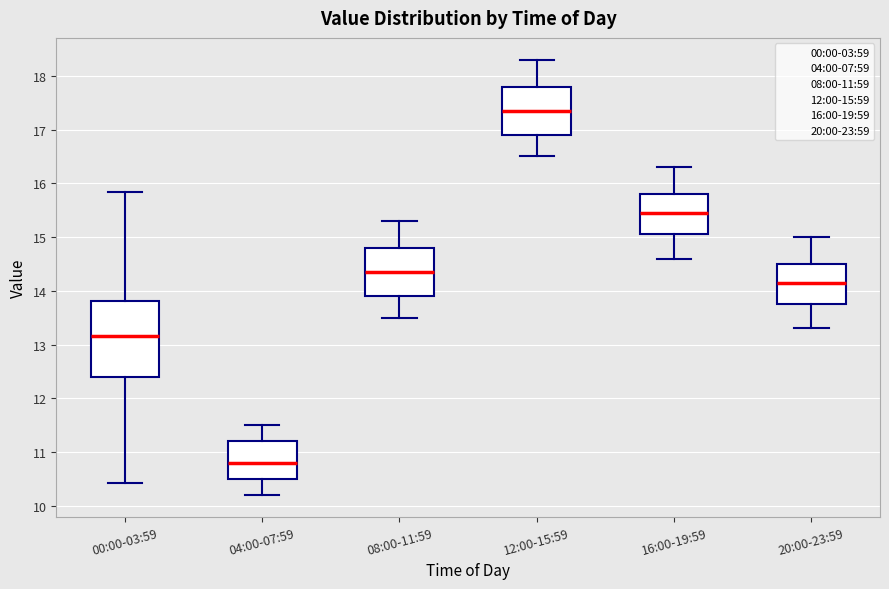

Which box's median line is the lowest?

04:00-07:59